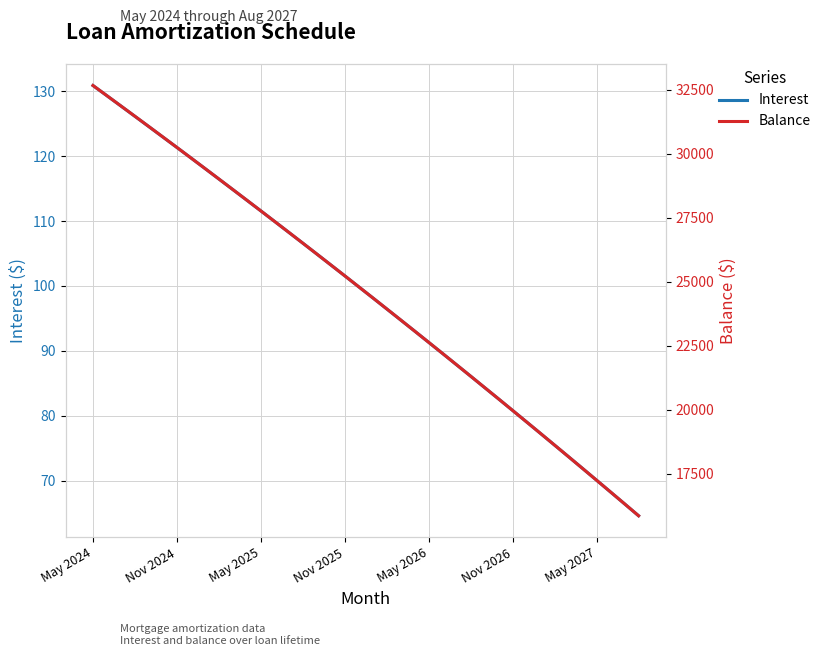

Which series has the largest range (max minus min)?

Balance